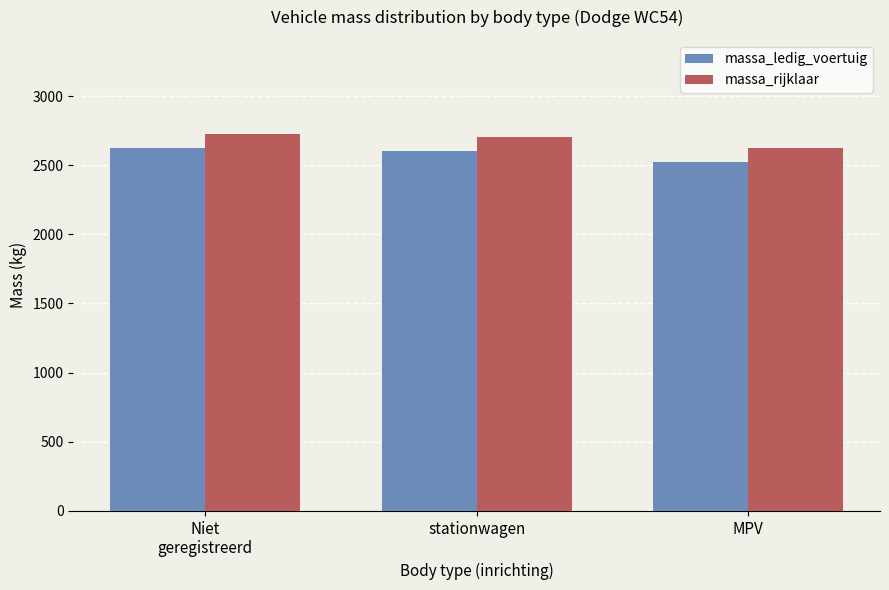

What is the difference between the highest and lowest values at stationwagen?

100.0